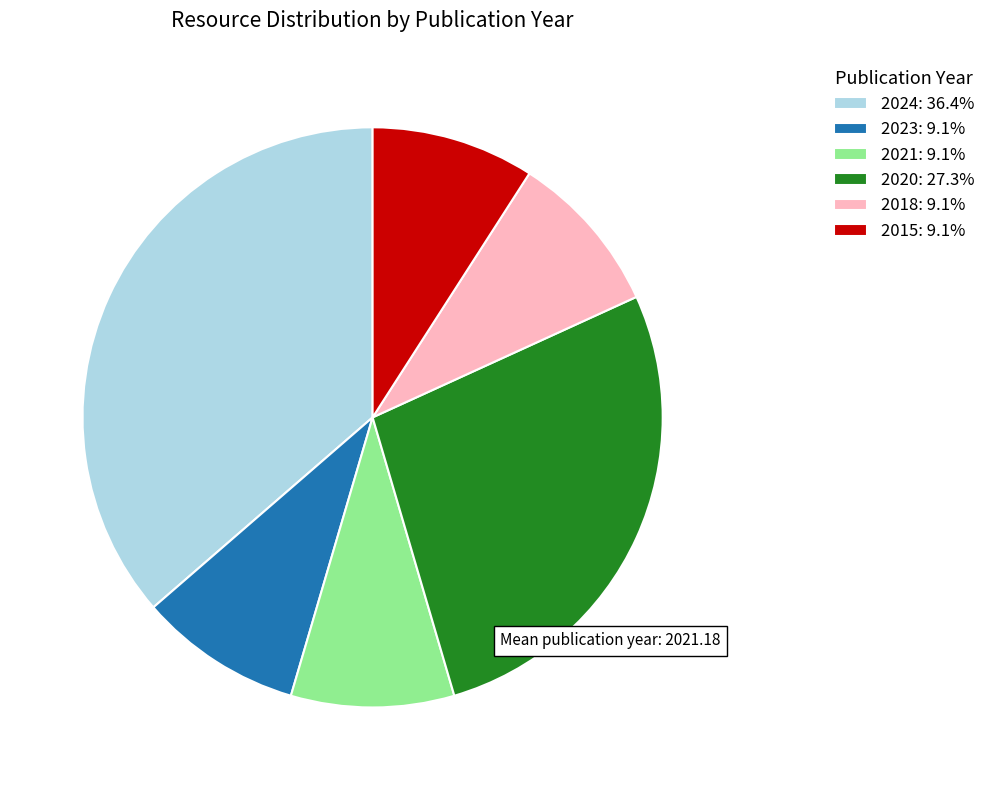

What is the ratio of the value at 2015: 9.1% to the value at 2018: 9.1%?

1.0